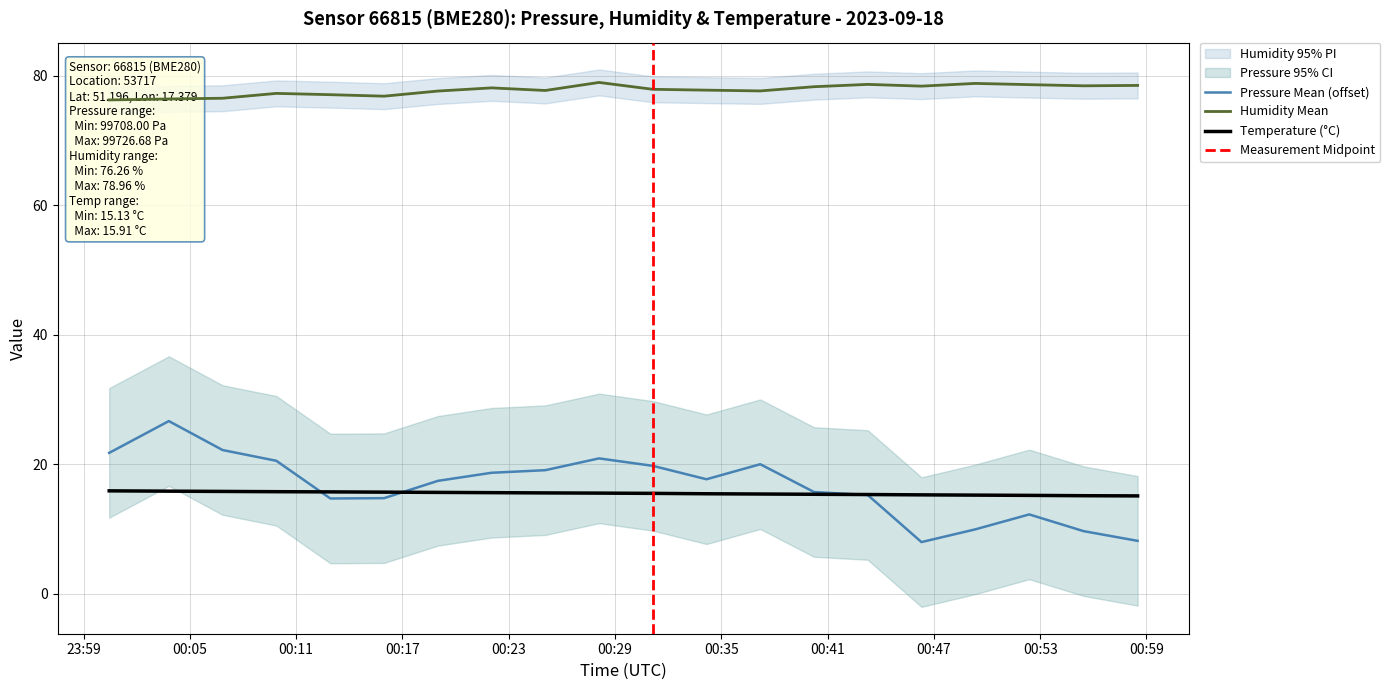

At 00:28, list the series in order from largest to smallest.

humidity, pressure, temperature